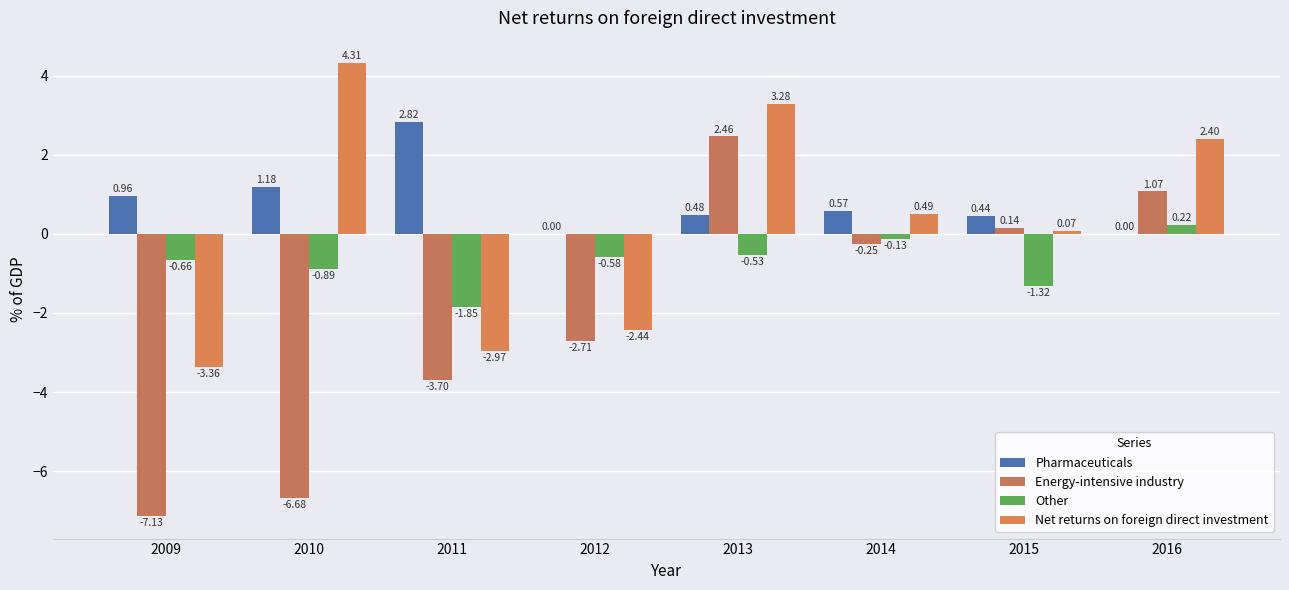

Which series has the largest total across all categories?

Pharmaceuticals